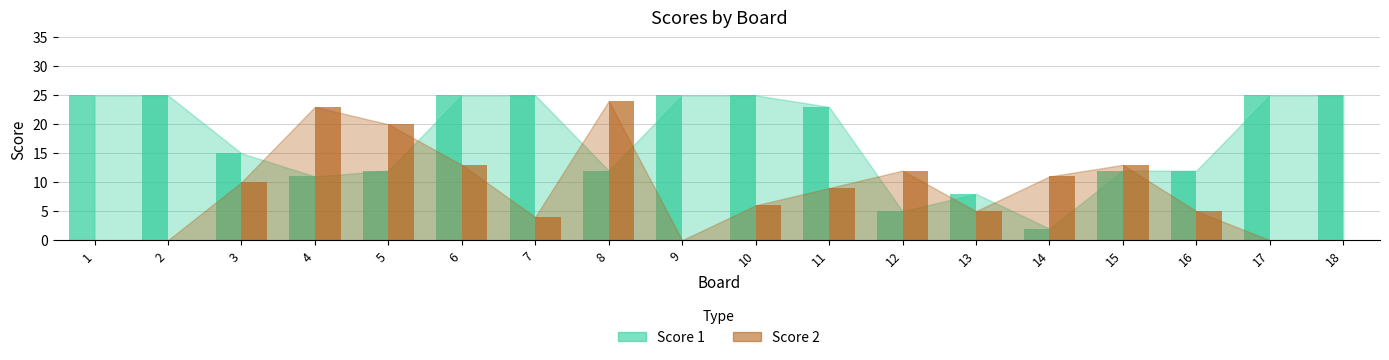

List the series in order of their peak value, highest first.

Score 1, Score 2